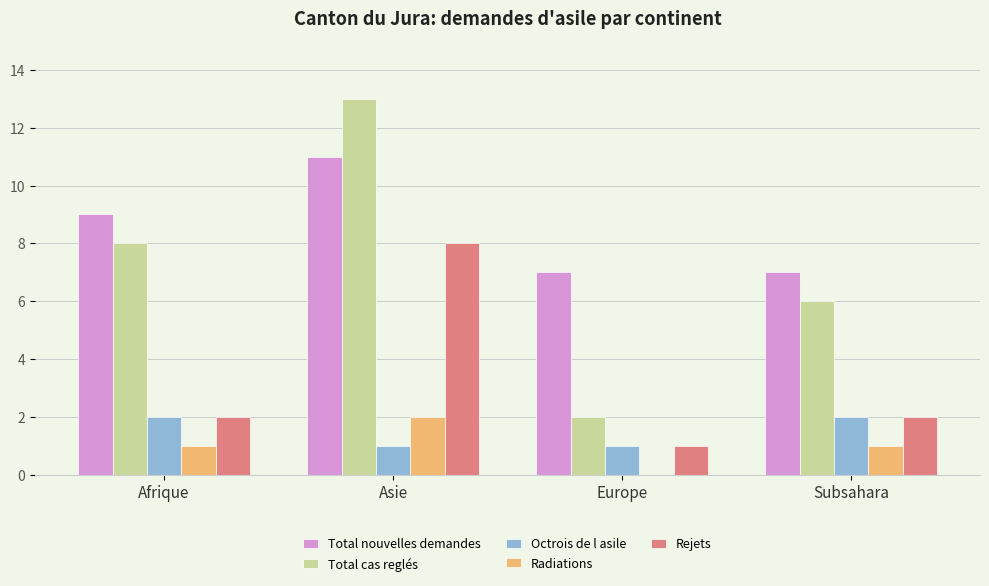

Which series changed the most between Afrique and Asie?

Rejets